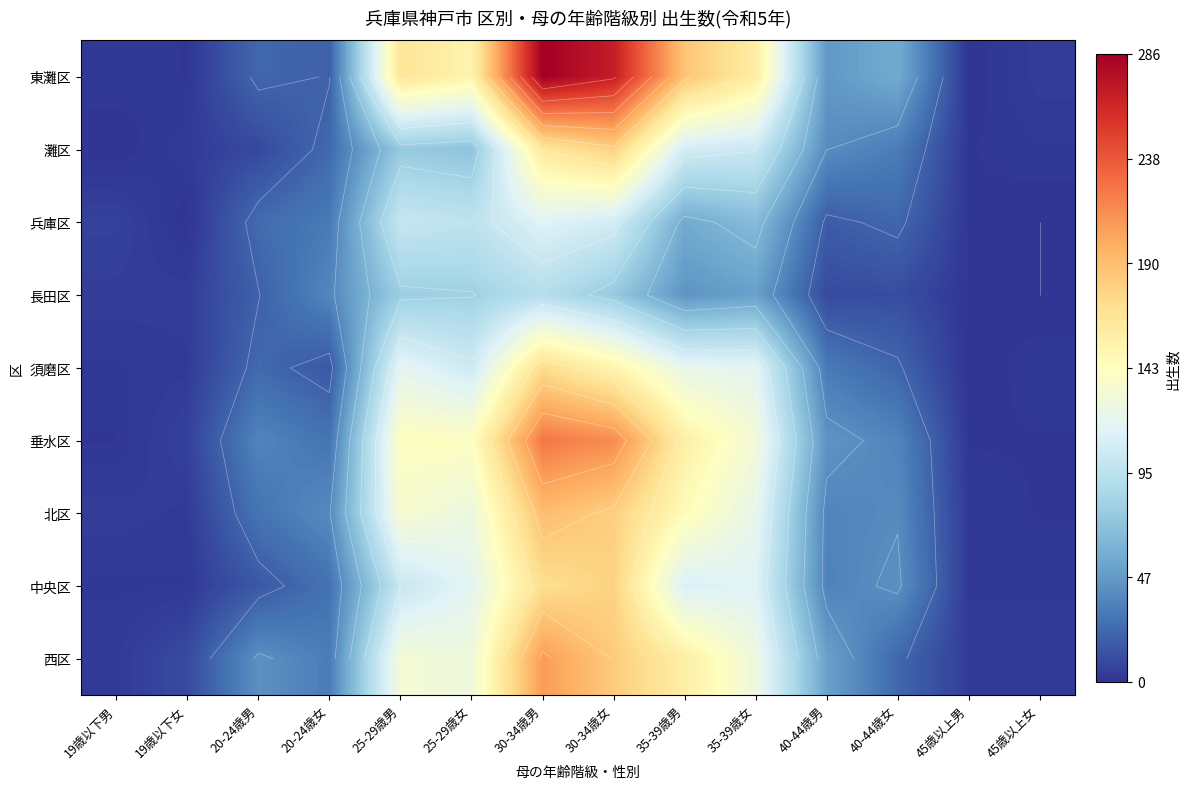

The value of 長田区 at 25-29歳男 is 20. True or false?

False